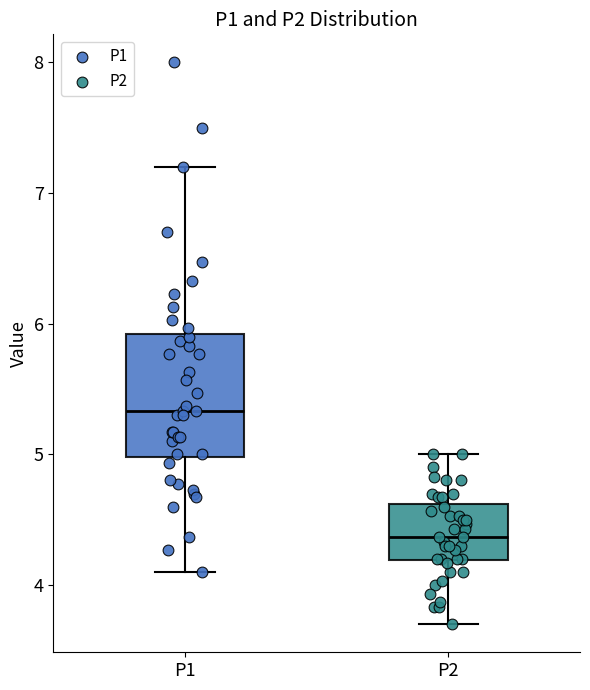

Reading left to right, transcribe this box plot: for each box, give where its median line is, the range the box spans, and where its two whiskers end, as read against the y-axis. The values are not printed on the chart, so give them approximately, as read against the axis.

P1: median 5.3, box 5.0 to 5.9, whiskers 4.1 to 7.2
P2: median 4.4, box 4.2 to 4.6, whiskers 3.7 to 5.0